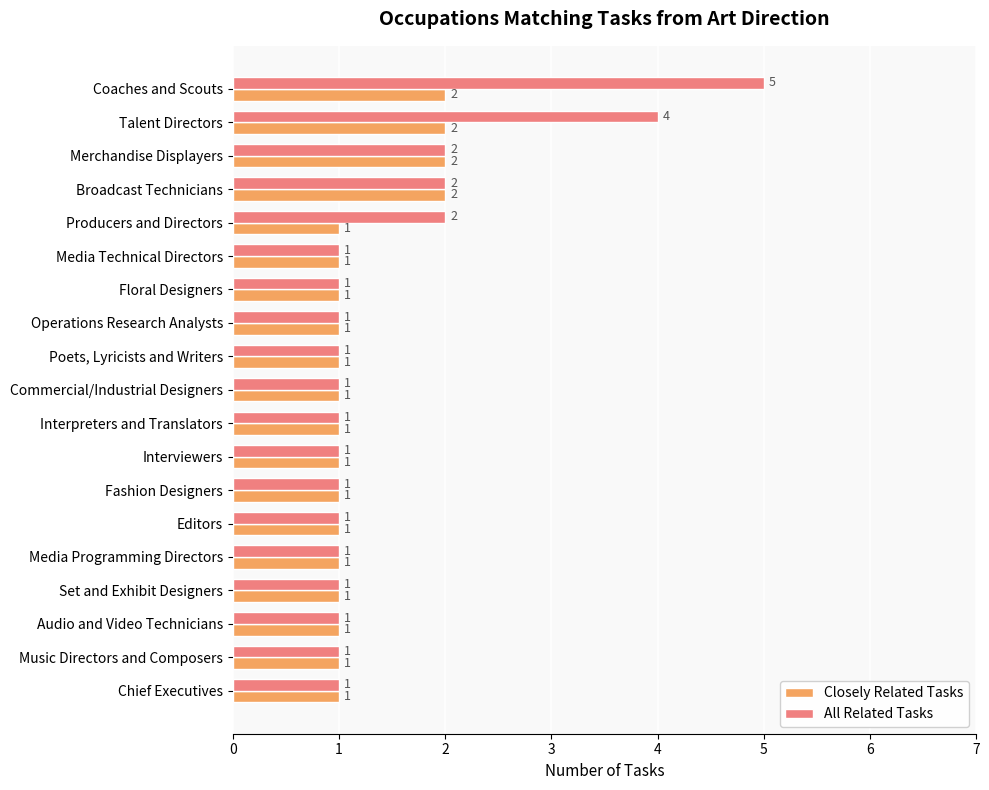

How many data points in Closely Related Tasks are above 1?

4